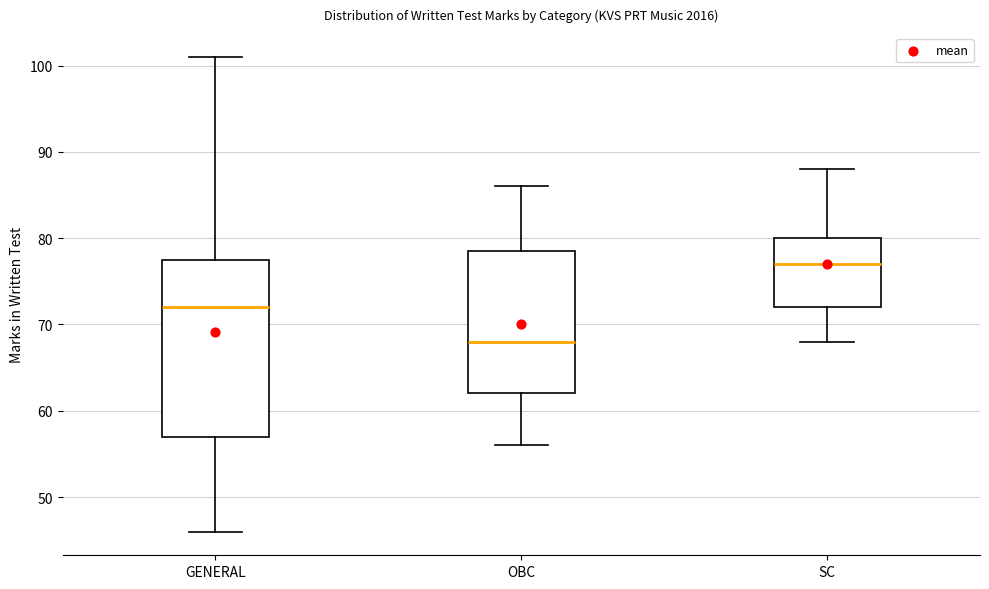

Comparing the boxes themselves (not the whiskers), which one is the tallest?

GENERAL